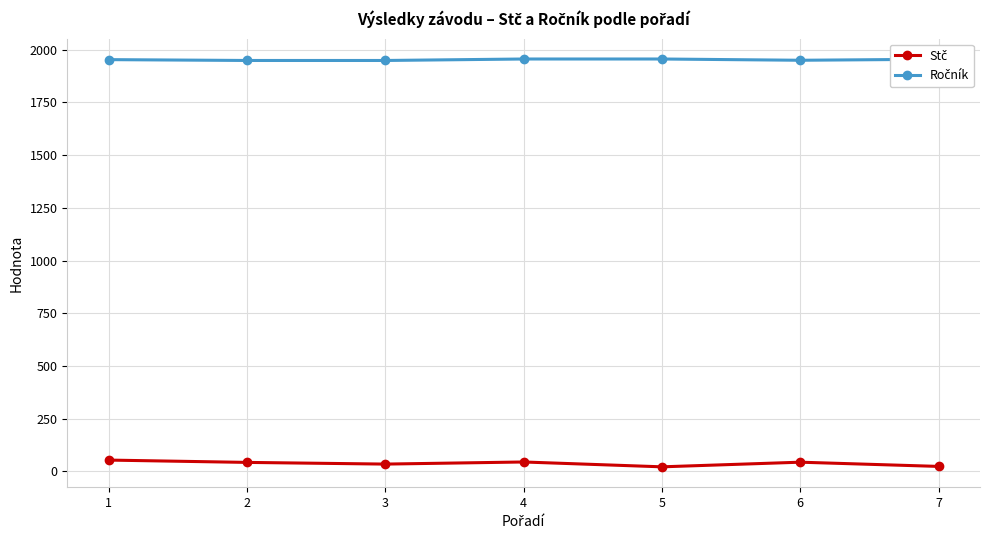

Between 3 and 5, which series saw the biggest shift?

Stč